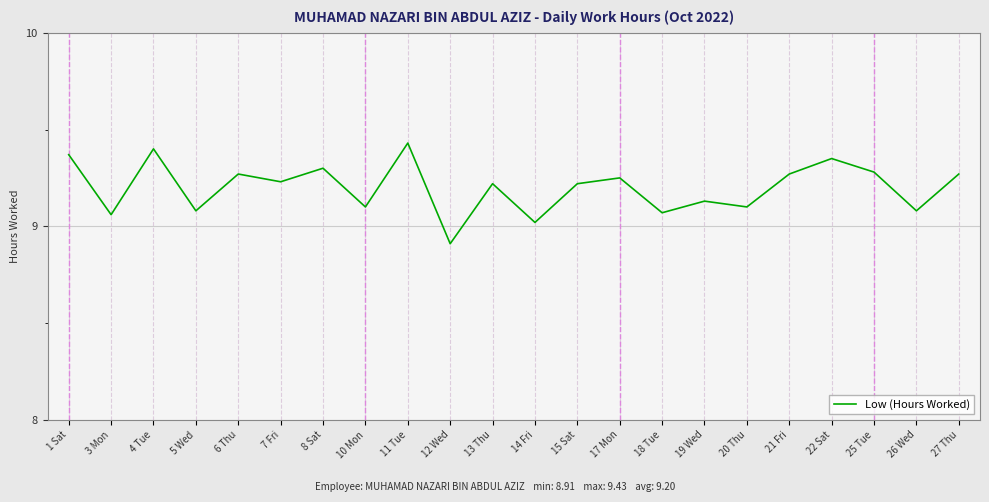

What position from the left is 1 Sat?

1